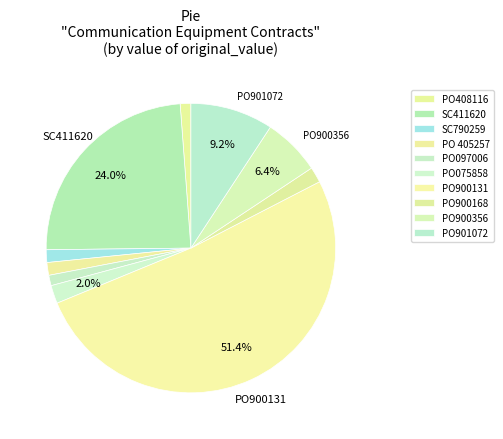

Is it true that PO075858 is 2% of the pie?

True